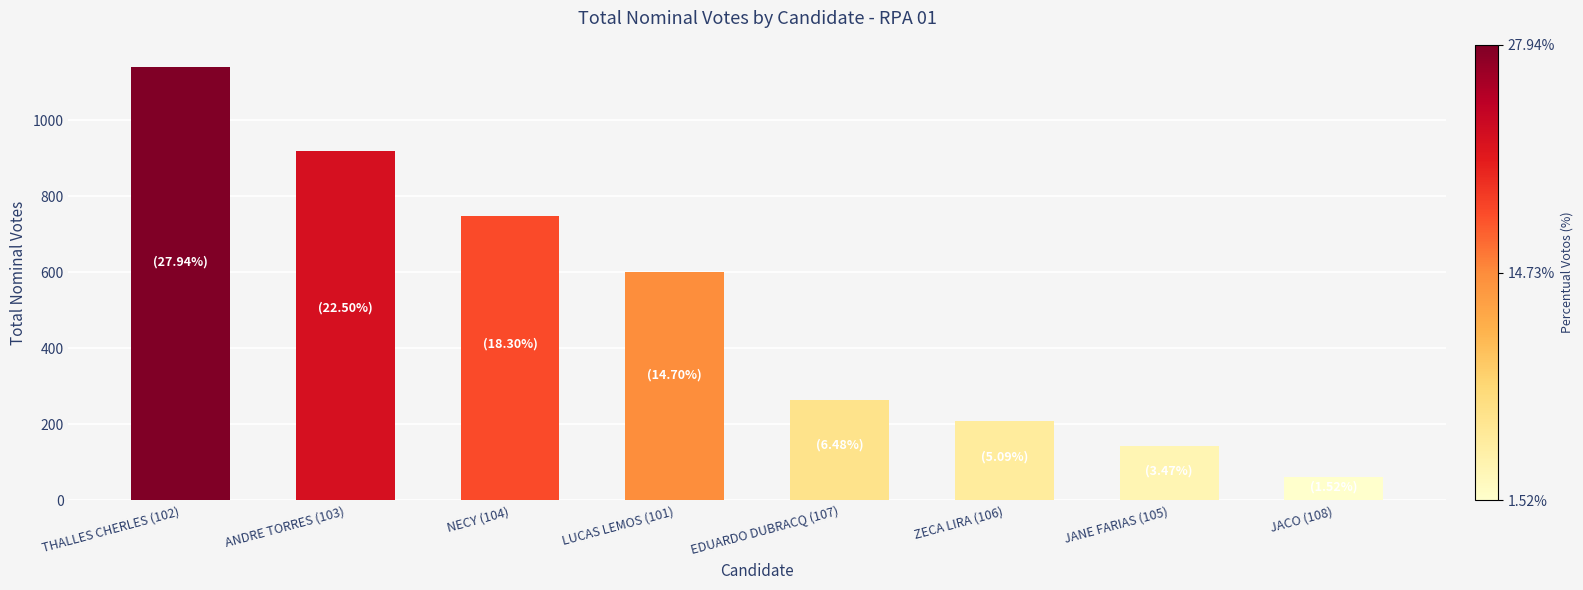

The chart shows a value of 237 at NECY (104). True or false?

False